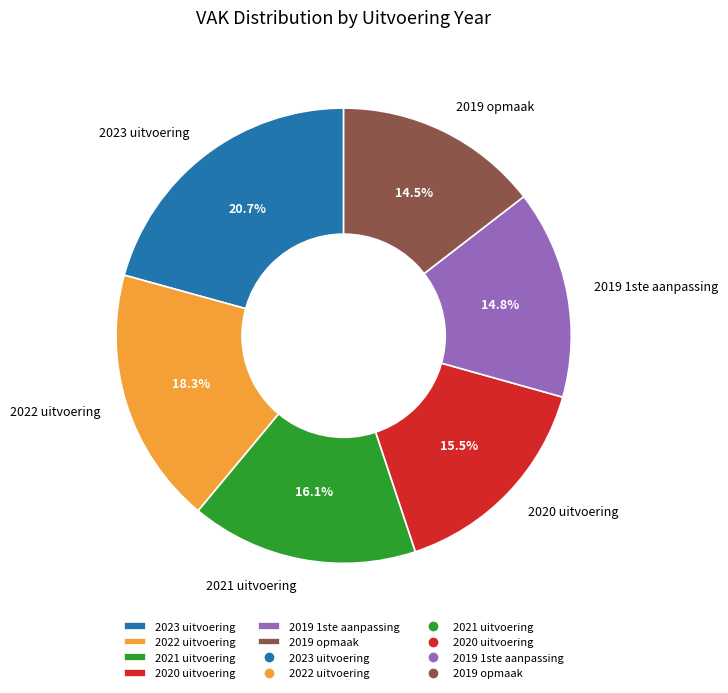

Is there any slice that represents more than half of the pie?

No